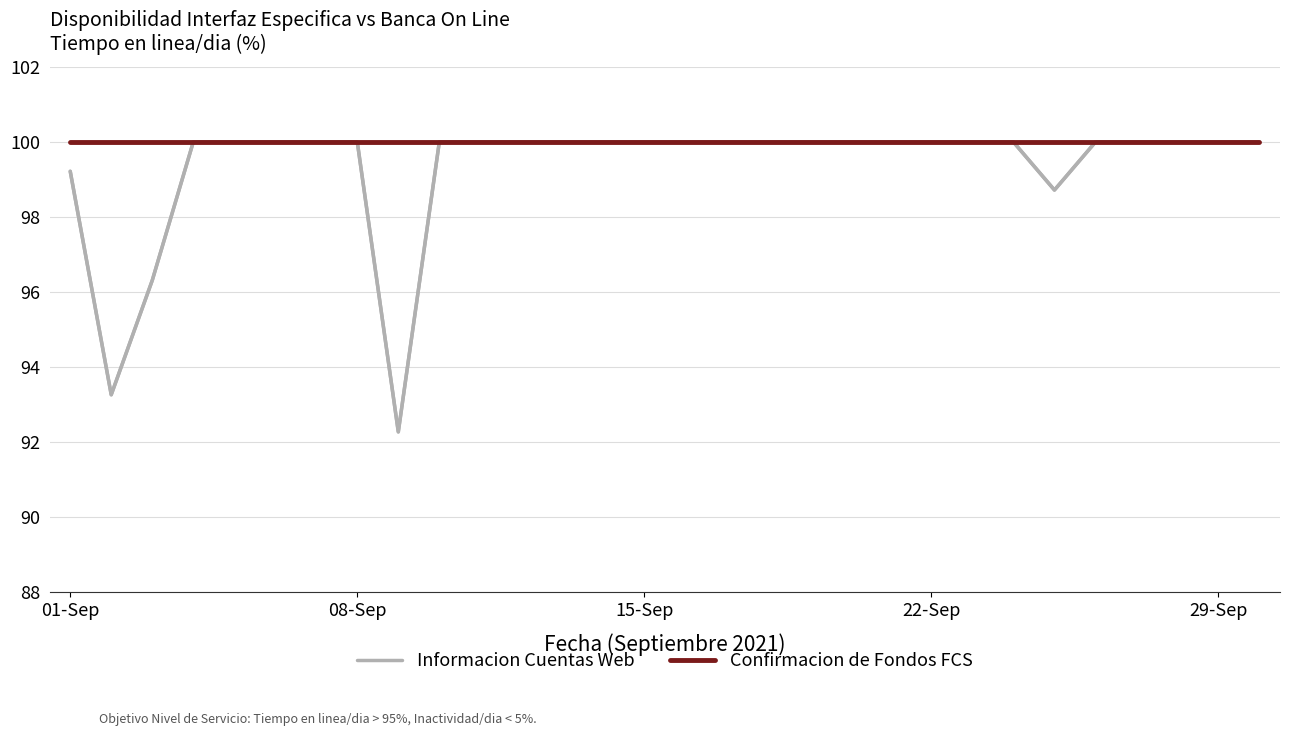

List the series in order of their overall mean, lowest first.

Informacion Cuentas Web, Confirmacion de Fondos FCS